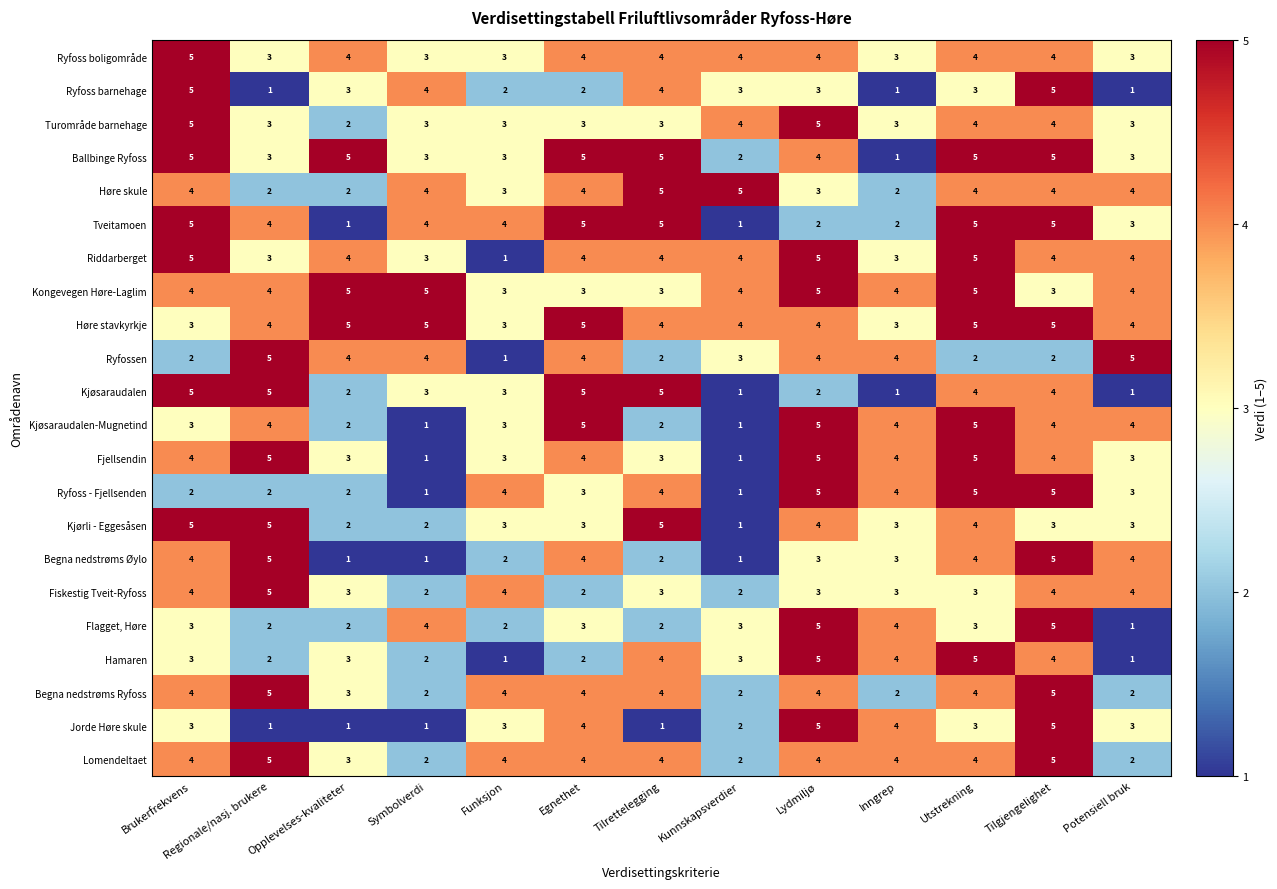

At which label does Ryfoss boligområde first exceed 4?

Brukerfrekvens